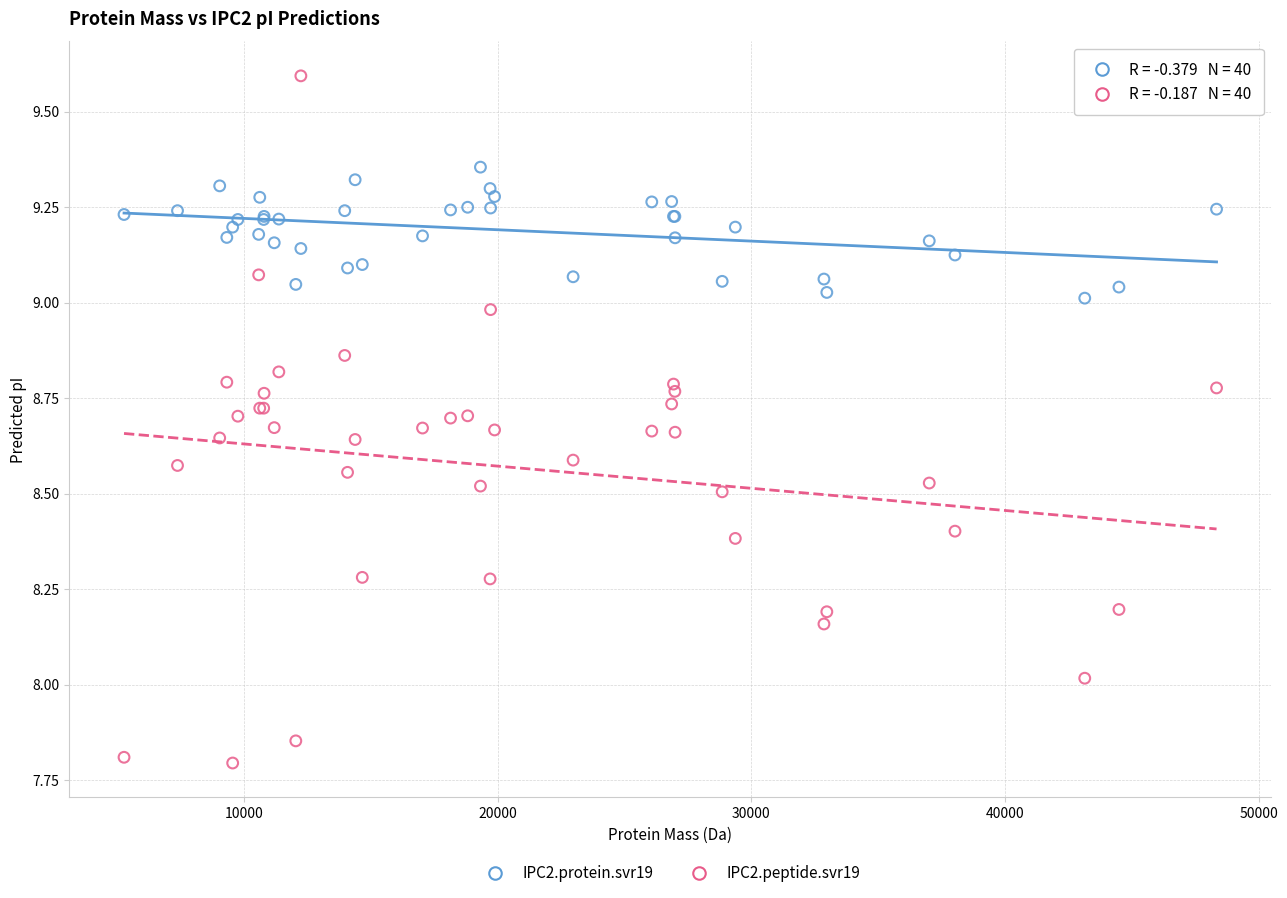

Which series reaches the minimum Y coordinate?

IPC2.peptide.svr19